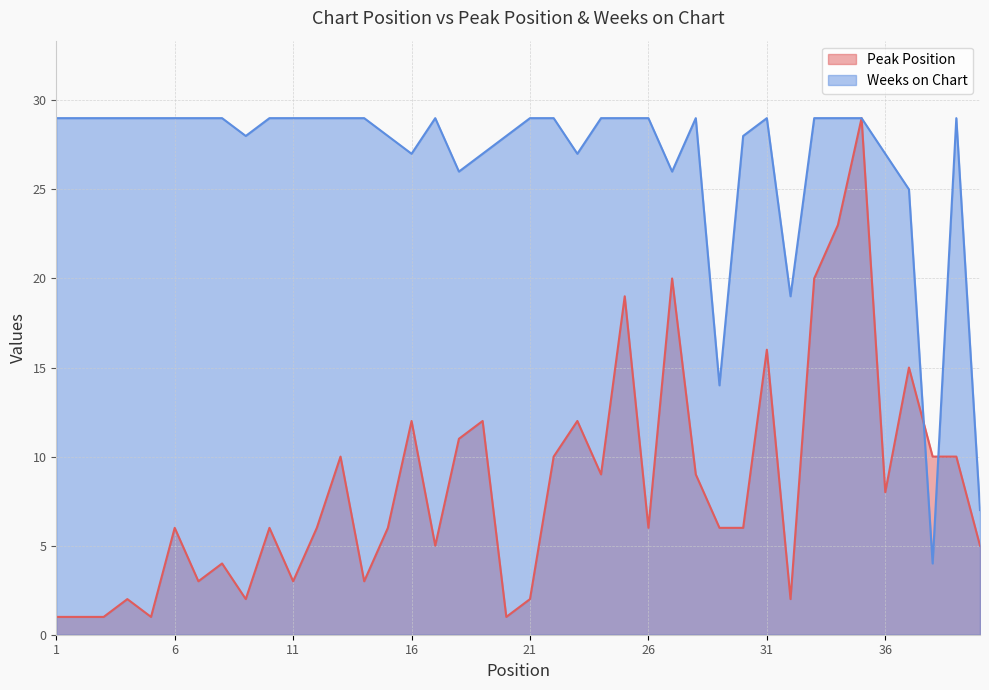

What is the value of the Peak Position point at the 1st from the left?

1